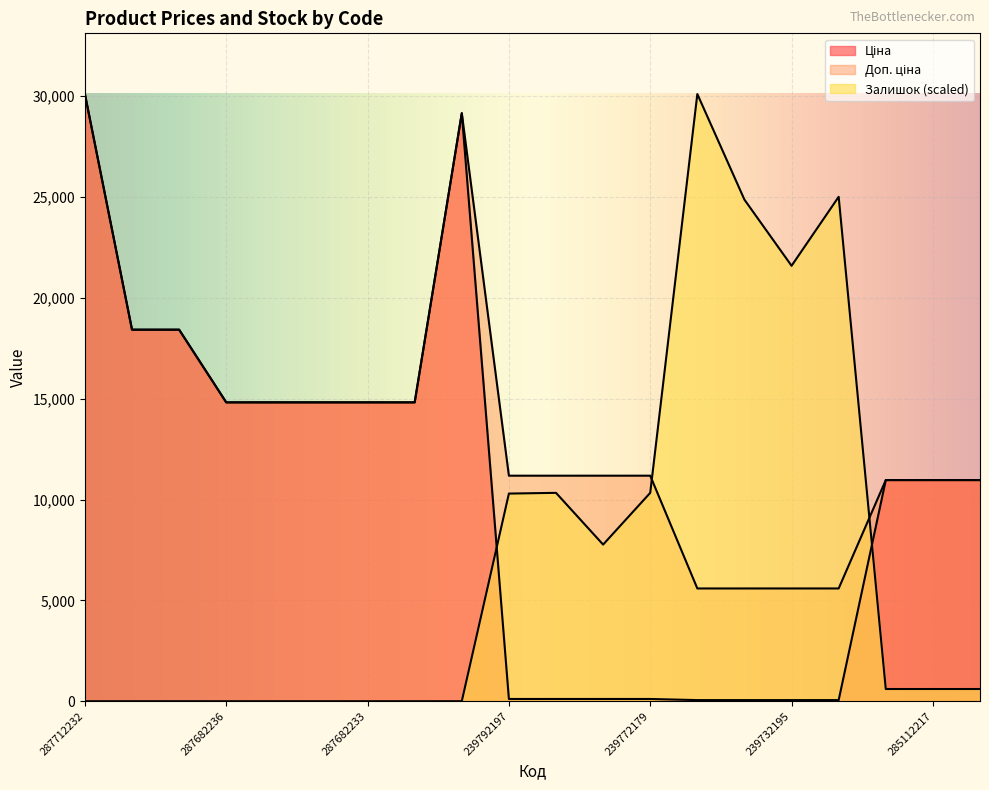

True or false: Ціна and Доп. ціна intersect in this chart.

False